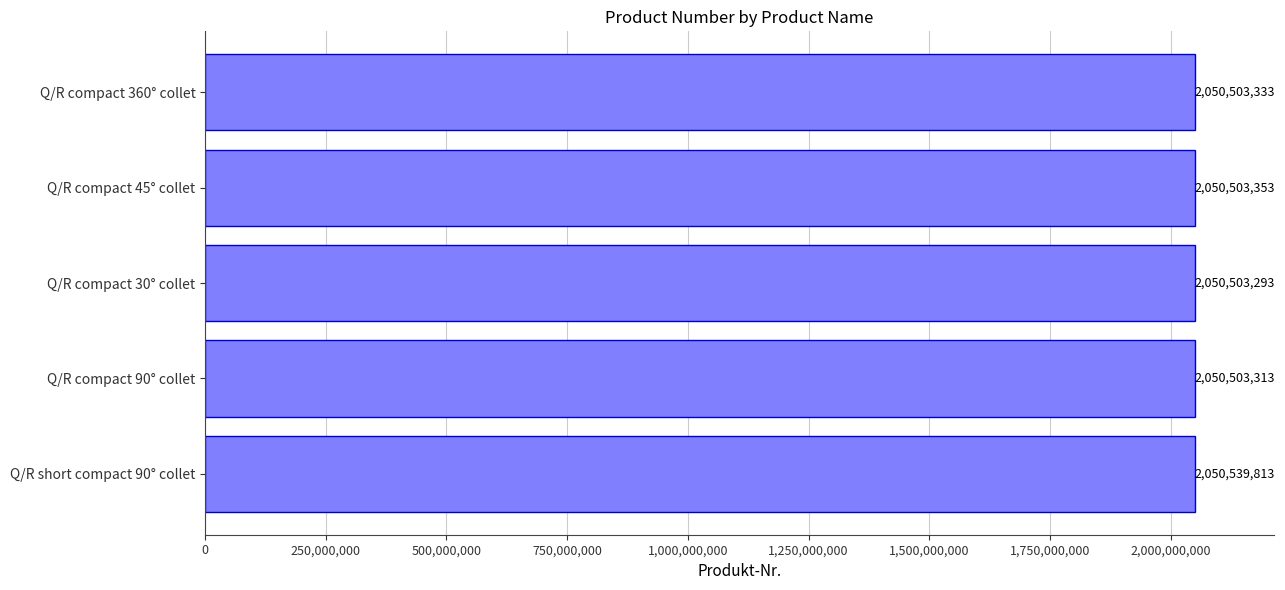

The value at Q/R compact 30° collet is 2050503293. True or false?

True